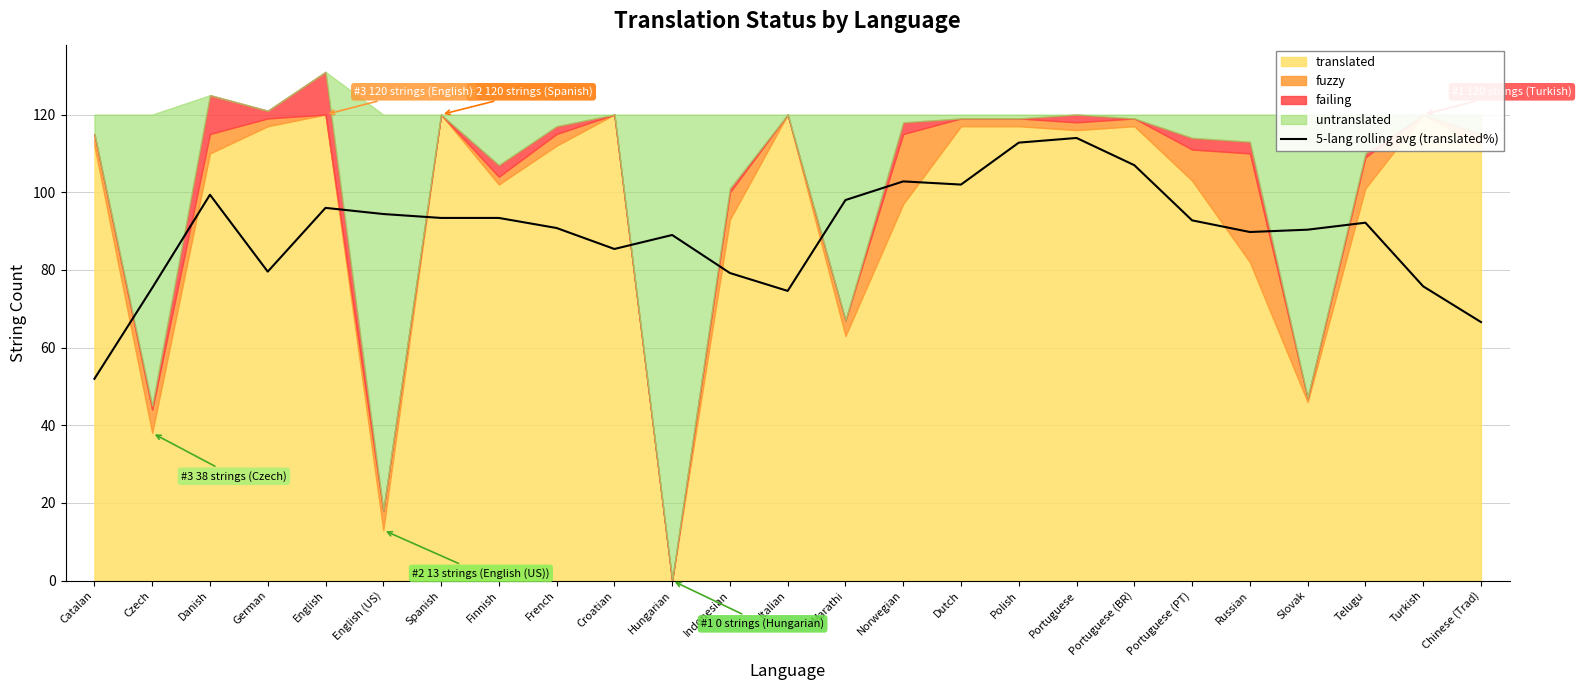

What is the maximum value for 5-lang rolling avg (translated%)?

114.0